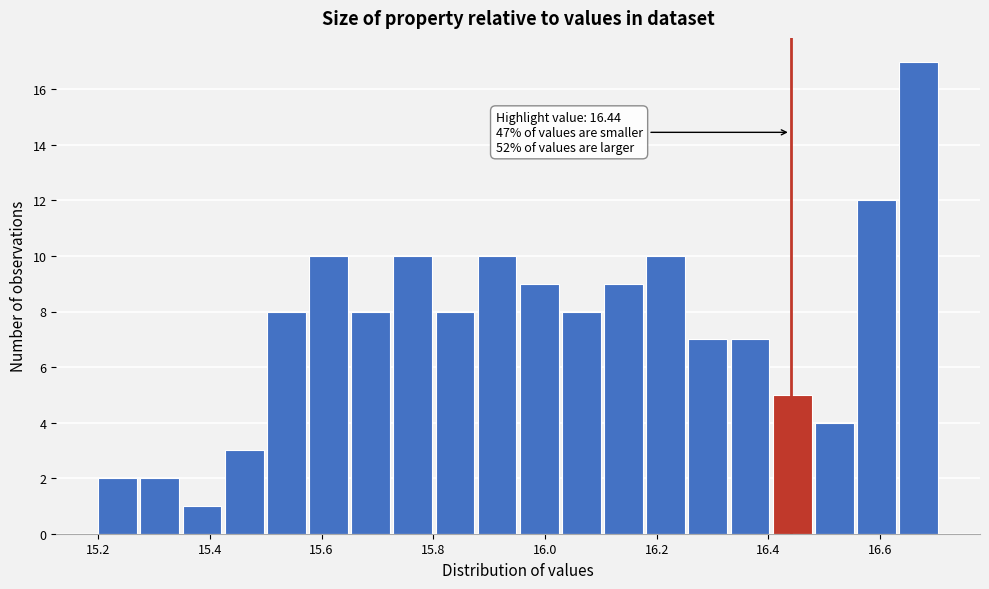

Read against the x-axis, roughly where is the centre of the tallest bar?

16.66